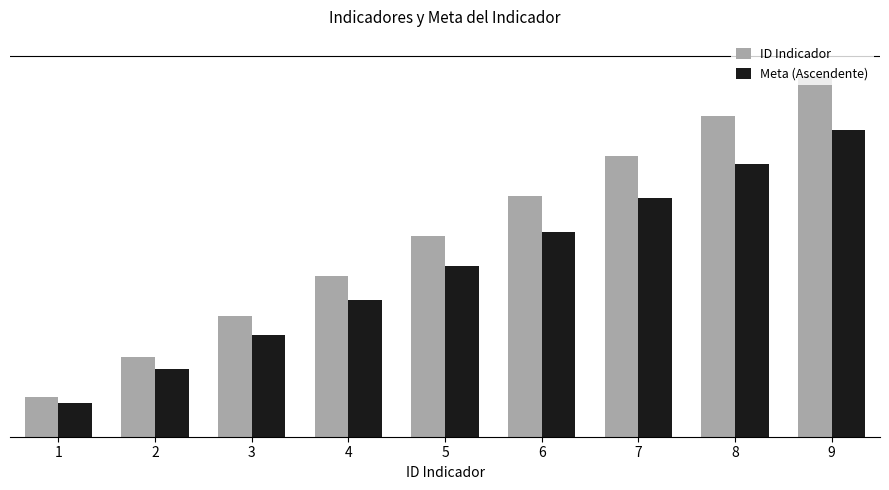

What is the smallest value displayed?

0.8